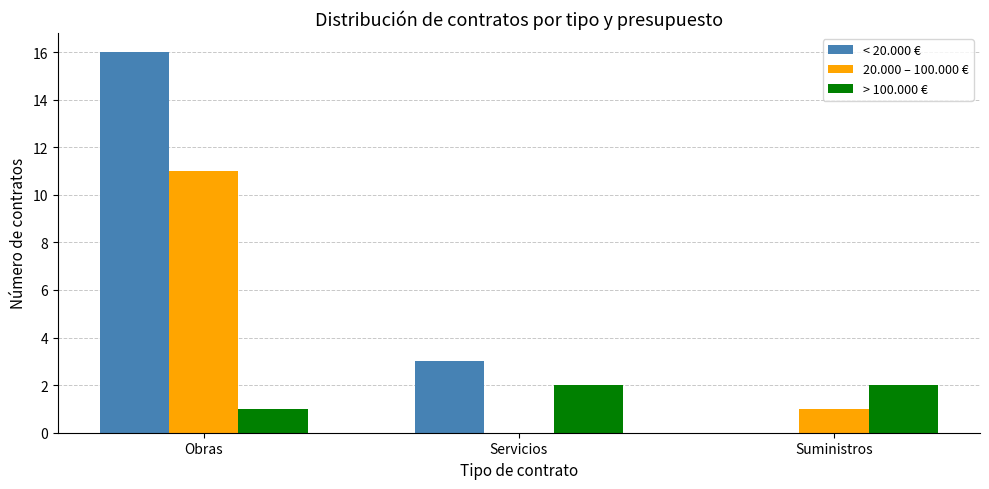

Which series changed the most between Obras and Suministros?

< 20.000 €